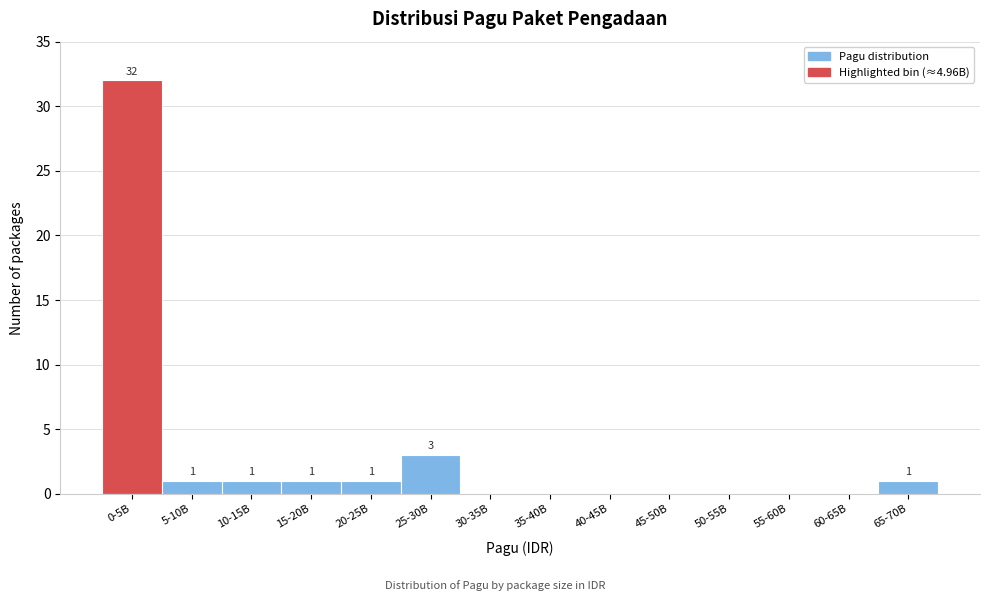

Which label corresponds to the largest value in the chart?

0-5B